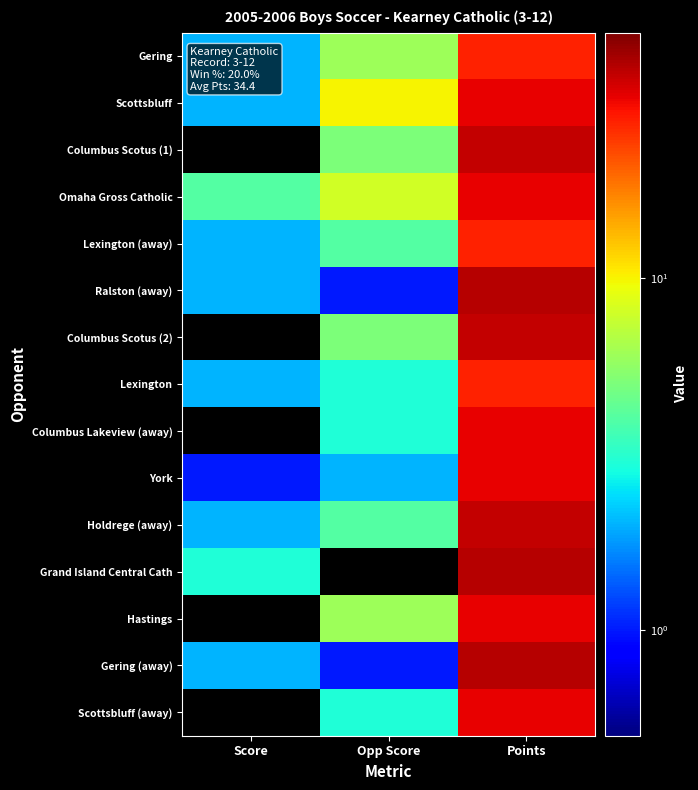

Reading left to right, list all the values displayed in this chart.

Gering: Score=2	Opp Score=6	Points=28
Scottsbluff: Score=2	Opp Score=10	Points=33
Columbus Scotus (1): Score=0	Opp Score=5	Points=38
Omaha Gross Catholic: Score=4	Opp Score=8	Points=33
Lexington (away): Score=2	Opp Score=4	Points=28
Ralston (away): Score=2	Opp Score=1	Points=40
Columbus Scotus (2): Score=0	Opp Score=5	Points=38
Lexington: Score=2	Opp Score=3	Points=28
Columbus Lakeview (away): Score=0	Opp Score=3	Points=33
York: Score=1	Opp Score=2	Points=33
Holdrege (away): Score=2	Opp Score=4	Points=38
Grand Island Central Cath: Score=3	Opp Score=0	Points=40
Hastings: Score=0	Opp Score=6	Points=33
Gering (away): Score=2	Opp Score=1	Points=40
Scottsbluff (away): Score=0	Opp Score=3	Points=33